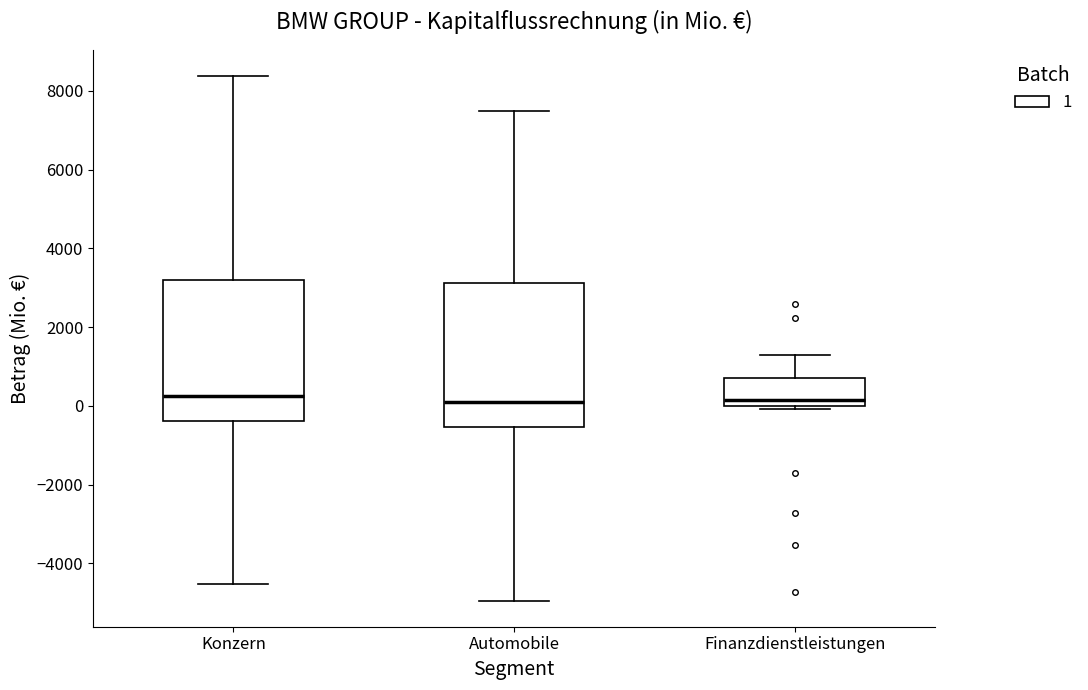

Where does the lower whisker of the box for Automobile end on the y-axis? The values are not printed on the chart, so give them approximately, as read against the axis.

-5000